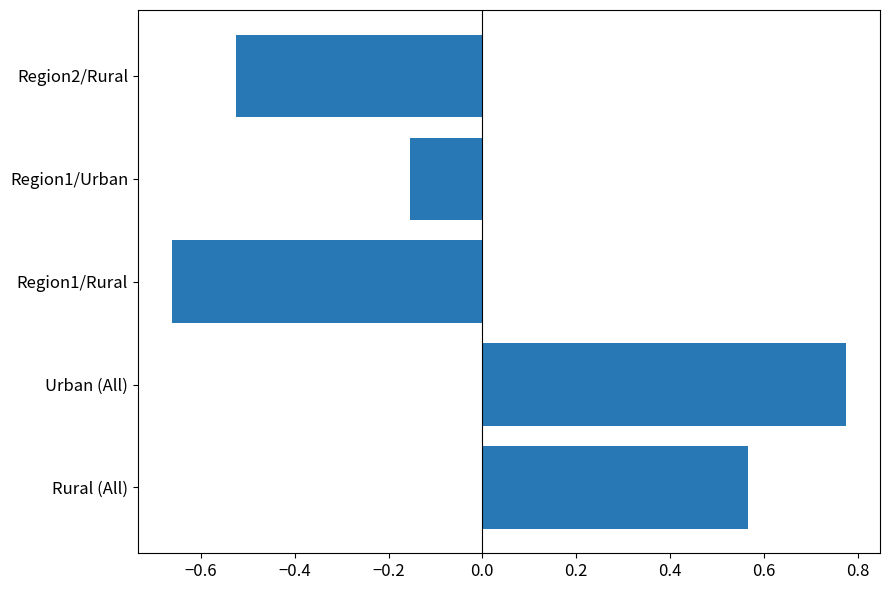

How many values are between 0 and 1?

2